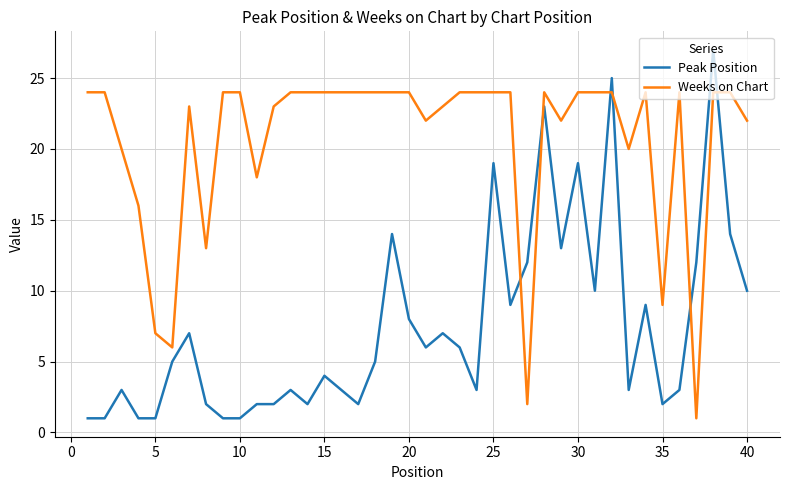

What is the maximum value for Peak Position?

27